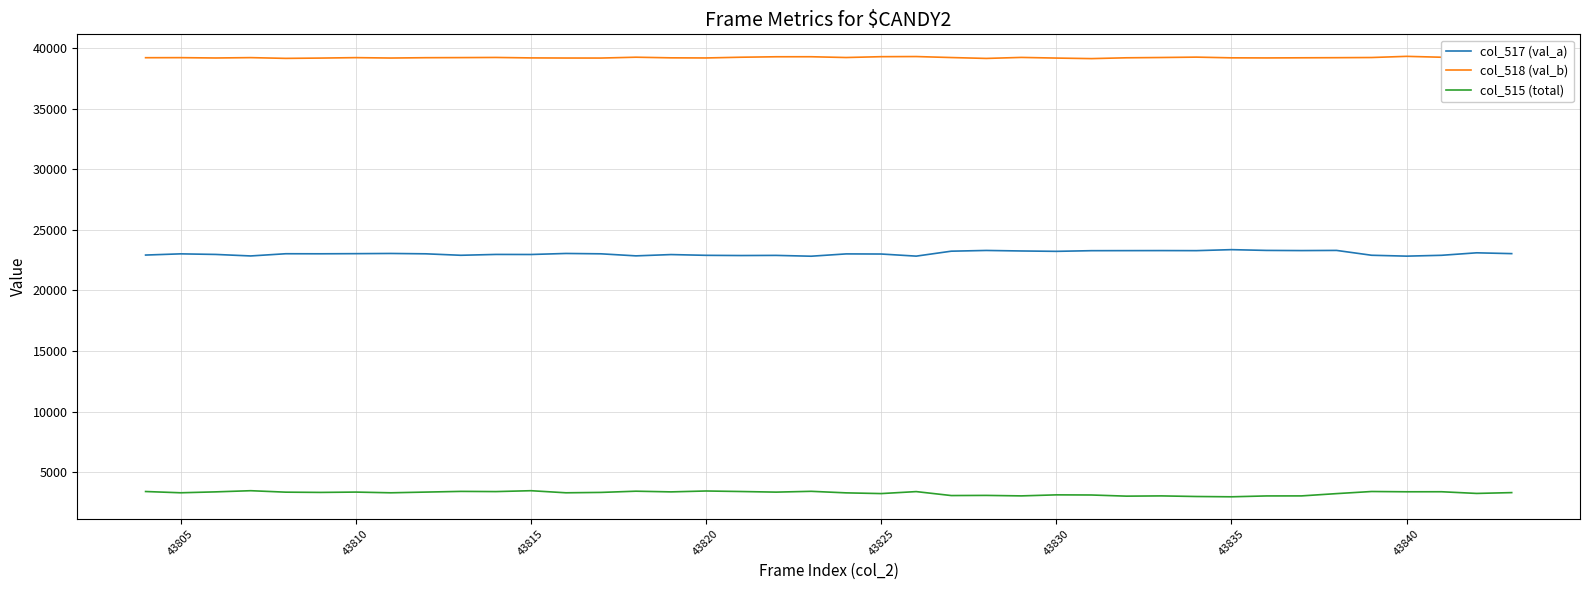

Rank the series by their average value, from highest to lowest.

col_518 (val_b), col_517 (val_a), col_515 (total)